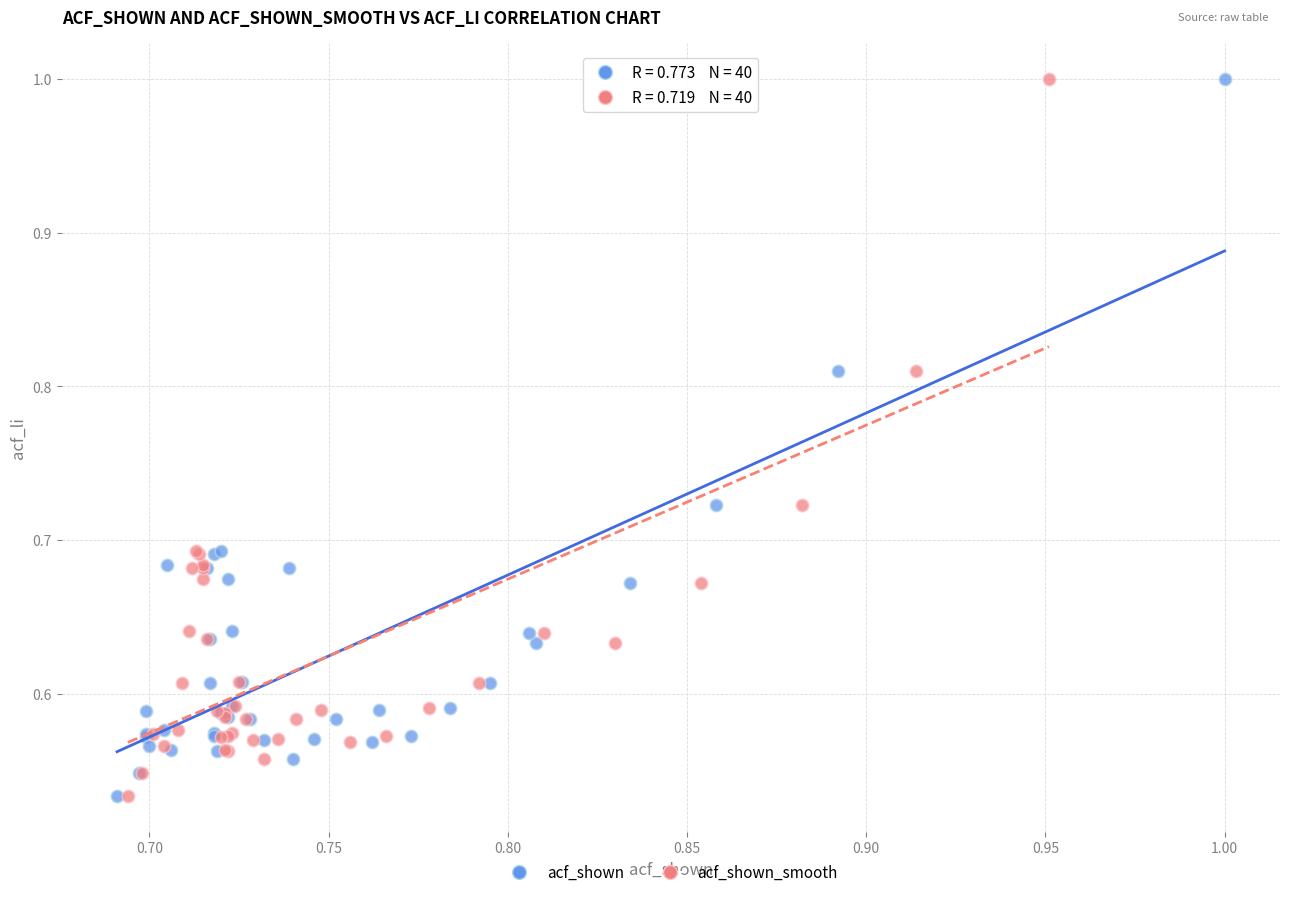

What are all the series names shown in the legend?

acf_shown, acf_shown_smooth